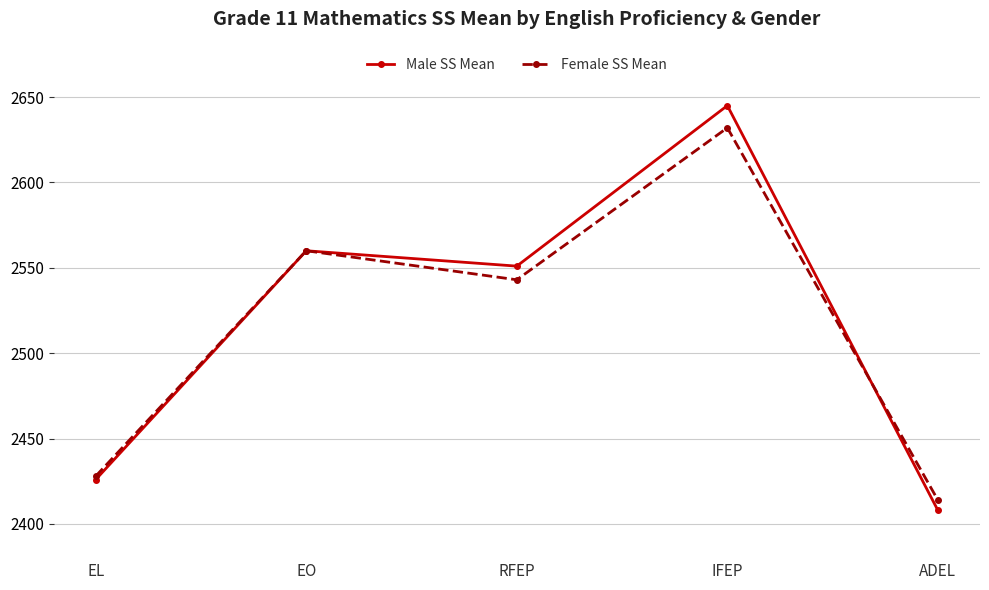

What value does the Female SS Mean series have at EL, to the nearest 10?

2430